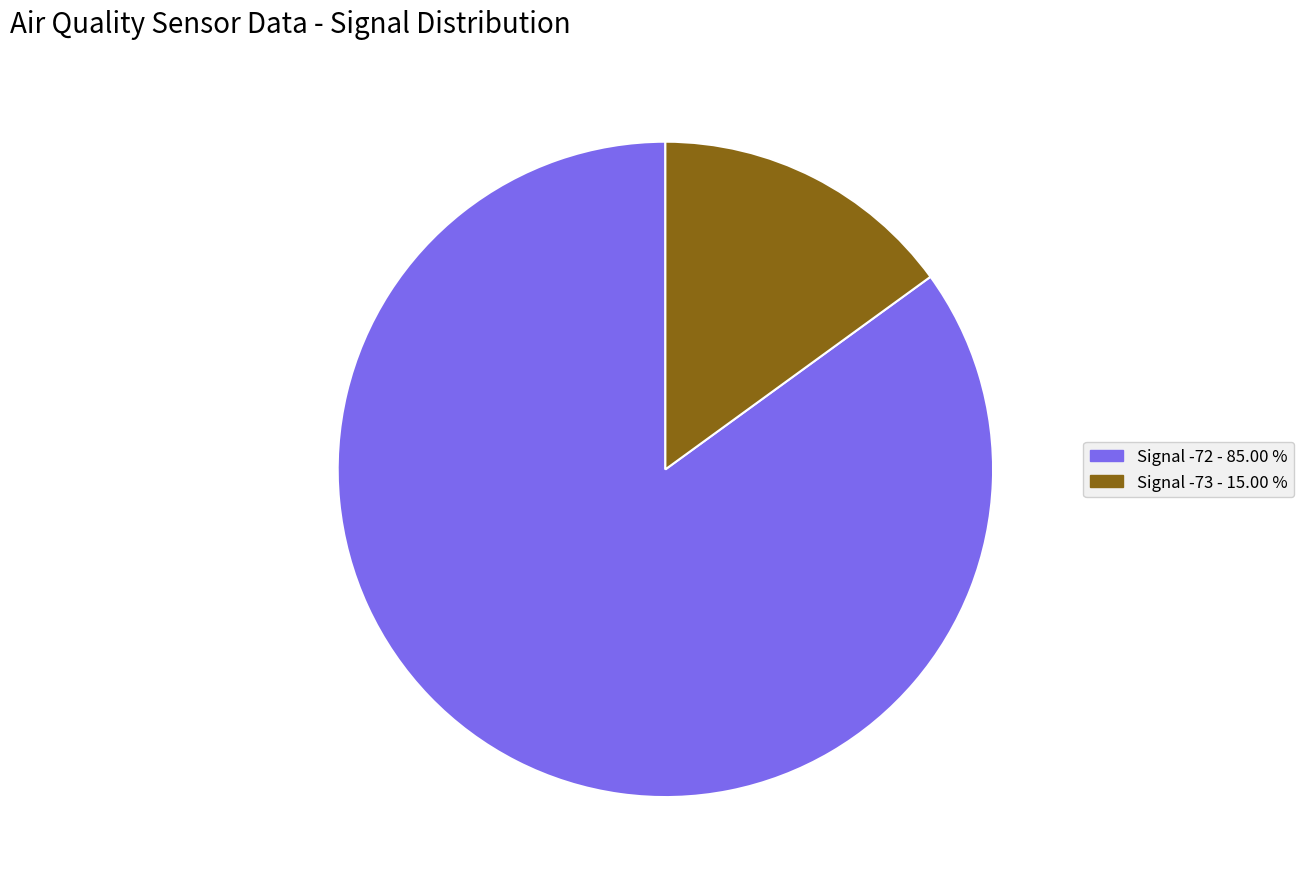

What is the majority slice?

Signal -72 - 85.00 %